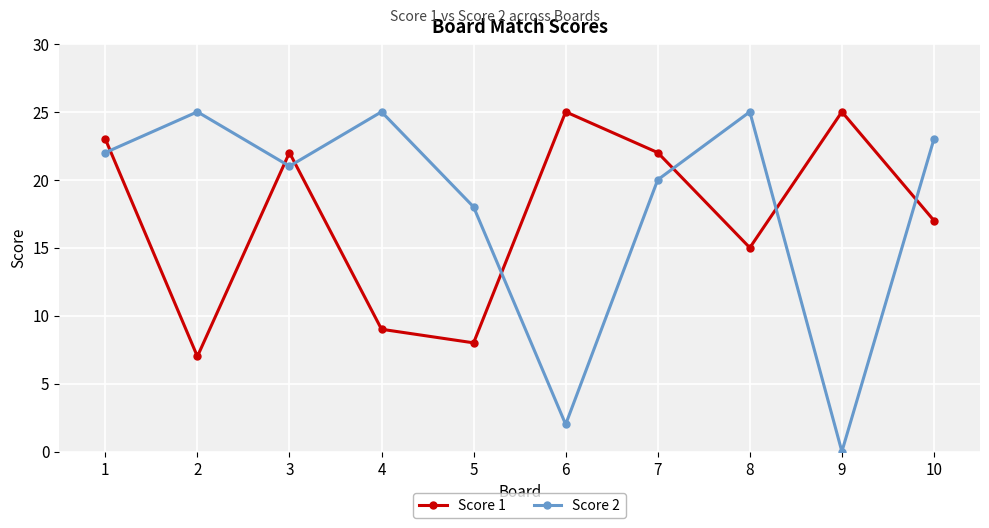

What is the average value of the Score 2 series?

18